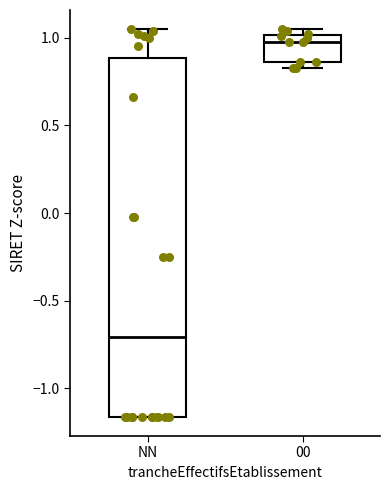

Which box has the lowest median line?

NN